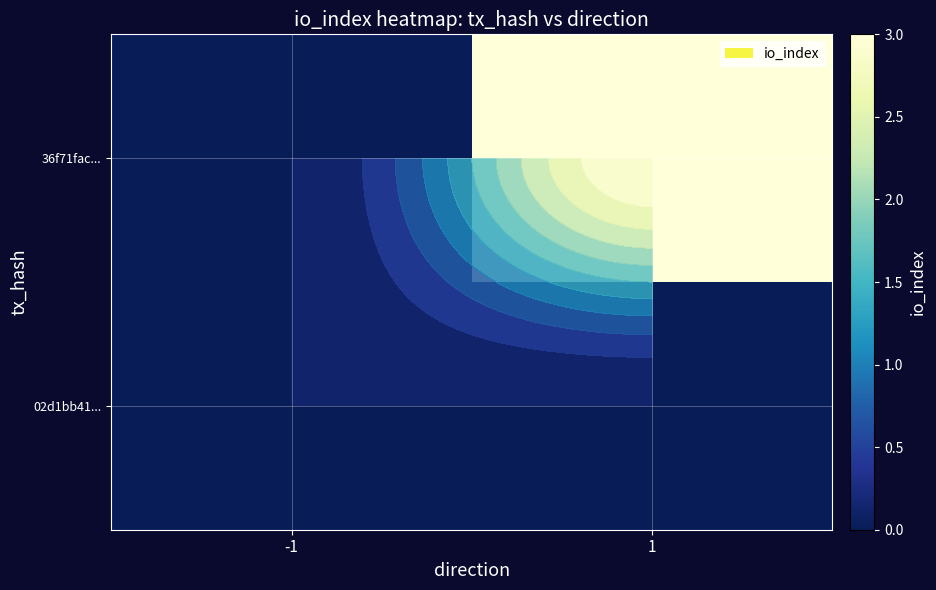

Is it true that 36f71fac... equals 4 at 1?

False